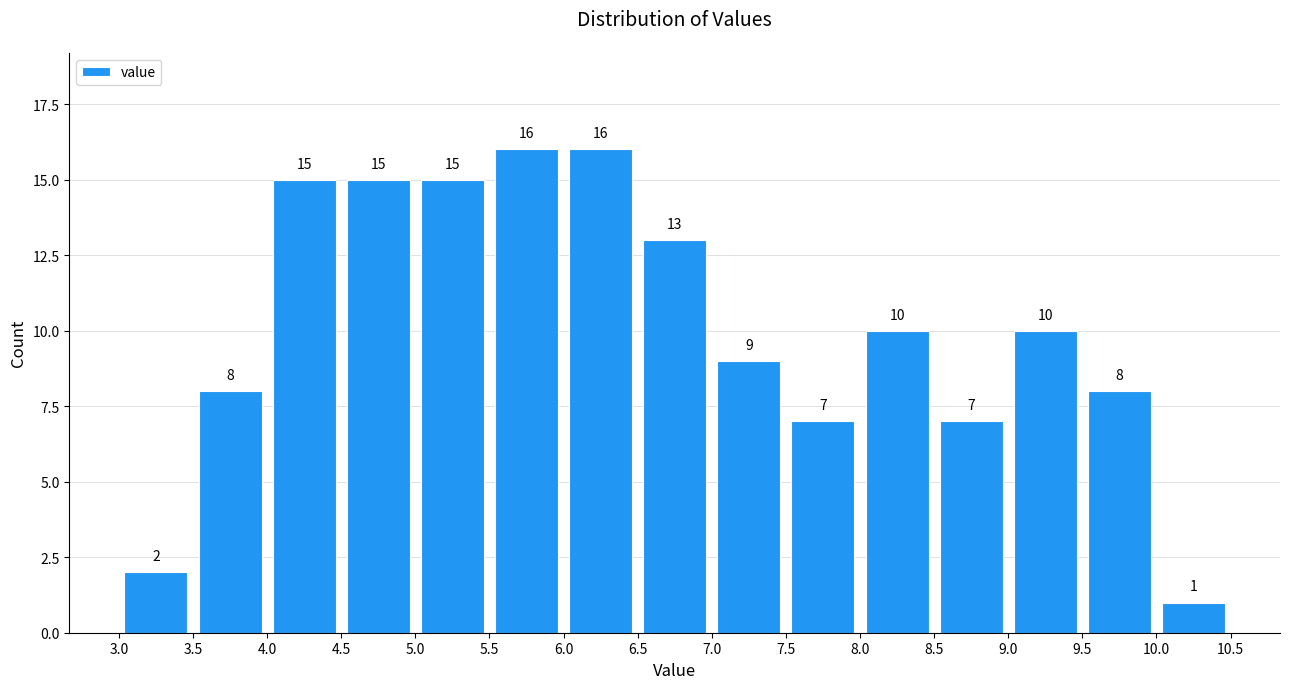

Reading left to right, transcribe this chart: for each bar, give the range it covers on the x-axis and its height.

3.0 to 3.5: 2
3.5 to 4.0: 8
4.0 to 4.5: 15
4.5 to 5.0: 15
5.0 to 5.5: 15
5.5 to 6.0: 16
6.0 to 6.5: 16
6.5 to 7.0: 13
7.0 to 7.5: 9
7.5 to 8.0: 7
8.0 to 8.5: 10
8.5 to 9.0: 7
9.0 to 9.5: 10
9.5 to 10.0: 8
10.0 to 10.5: 1